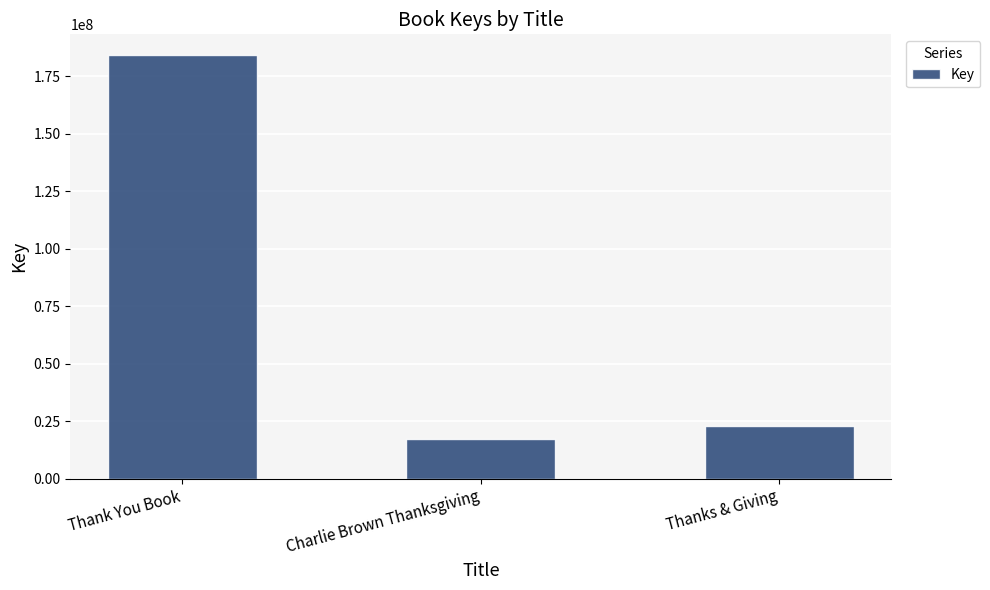

Between Charlie Brown Thanksgiving and Thanks & Giving, which is larger?

Thanks & Giving